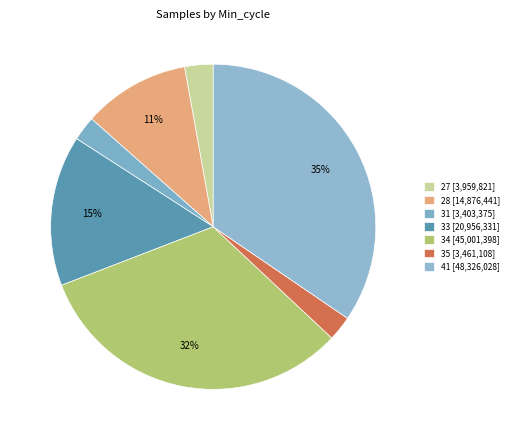

Does any single category account for the majority?

No